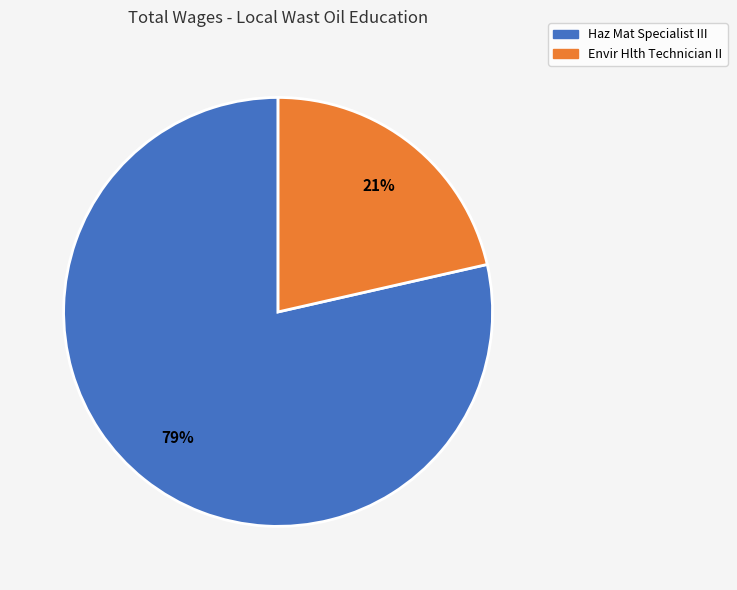

What is the largest slice in the pie chart?

Haz Mat Specialist III